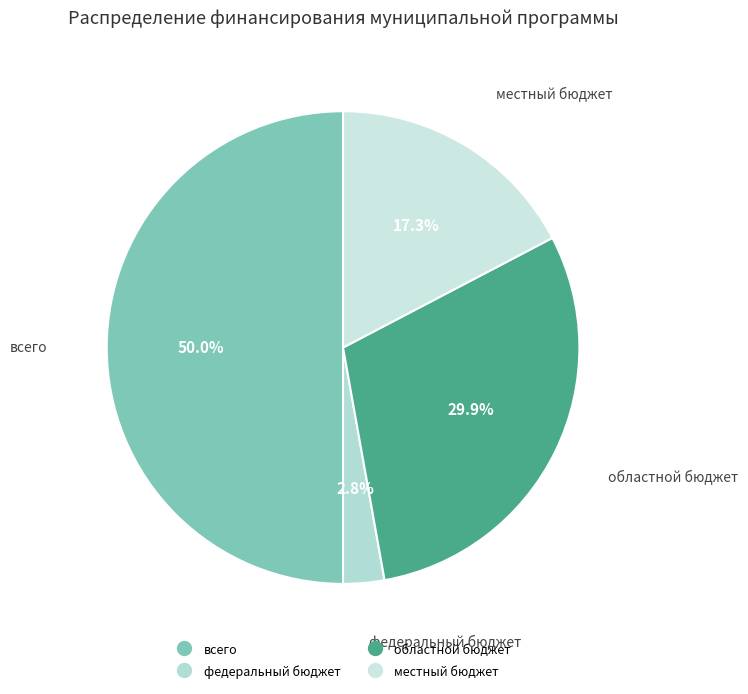

Between местный бюджет and областной бюджет, which is larger?

областной бюджет